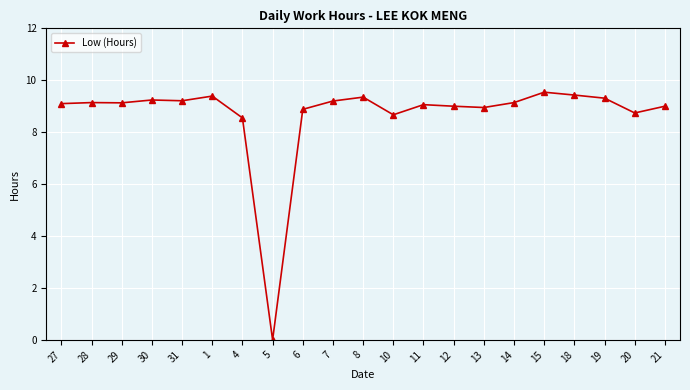

Which label corresponds to the largest value in the chart?

15